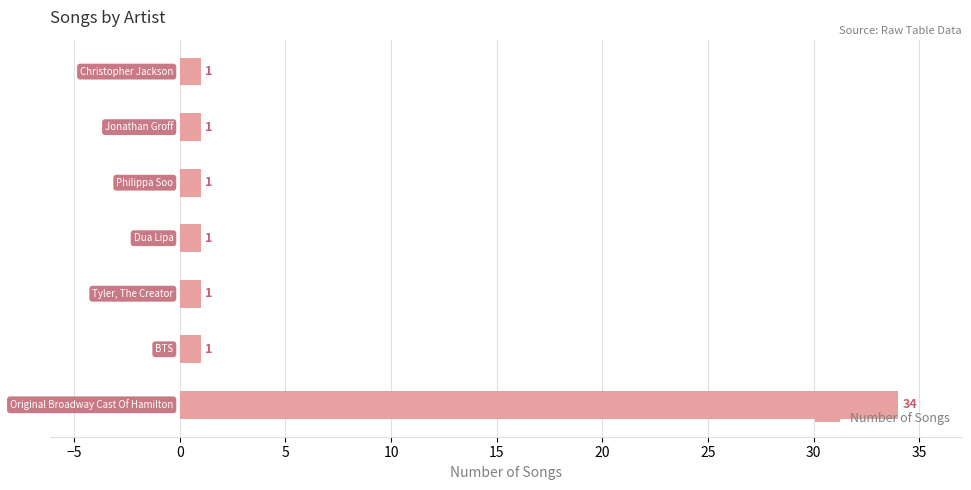

What is the greatest value displayed?

34